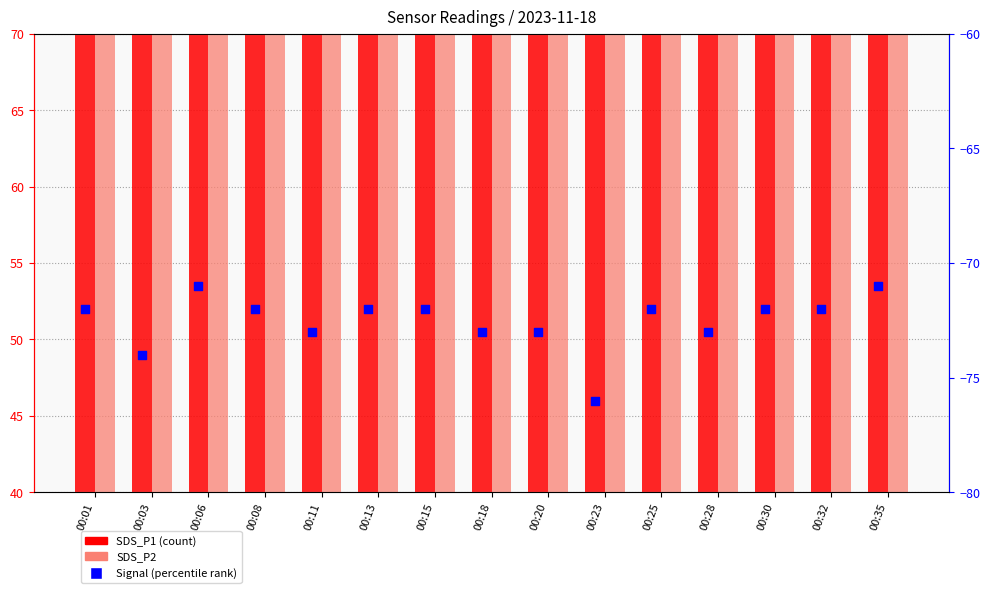

Which series has the largest total across all categories?

SDS_P1